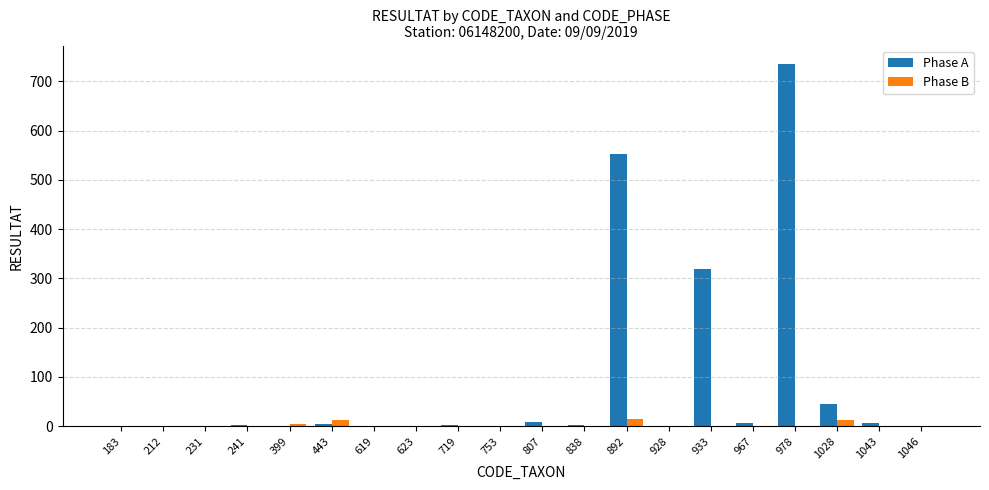

The value of Phase B at 183 is 1. True or false?

True